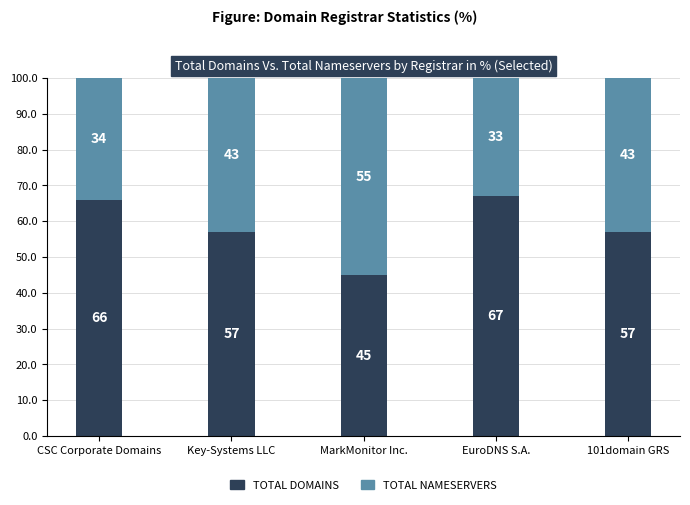

What is the highest value of the TOTAL DOMAINS series?

67